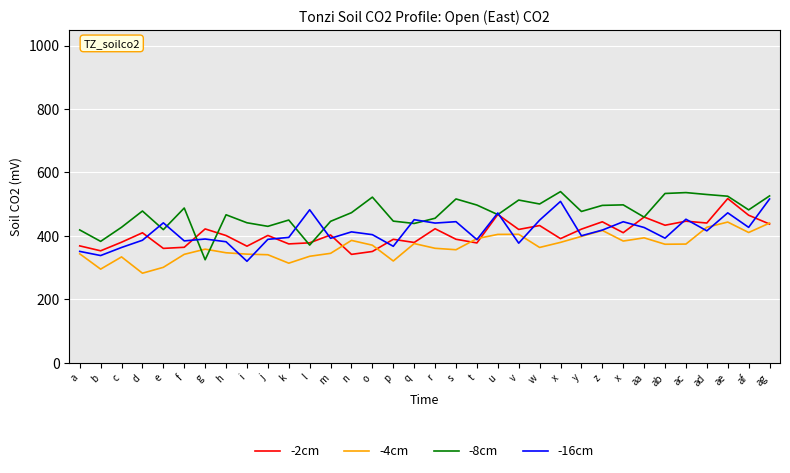

True or false: -2cm has more than 1 points higher than both neighbors.

True